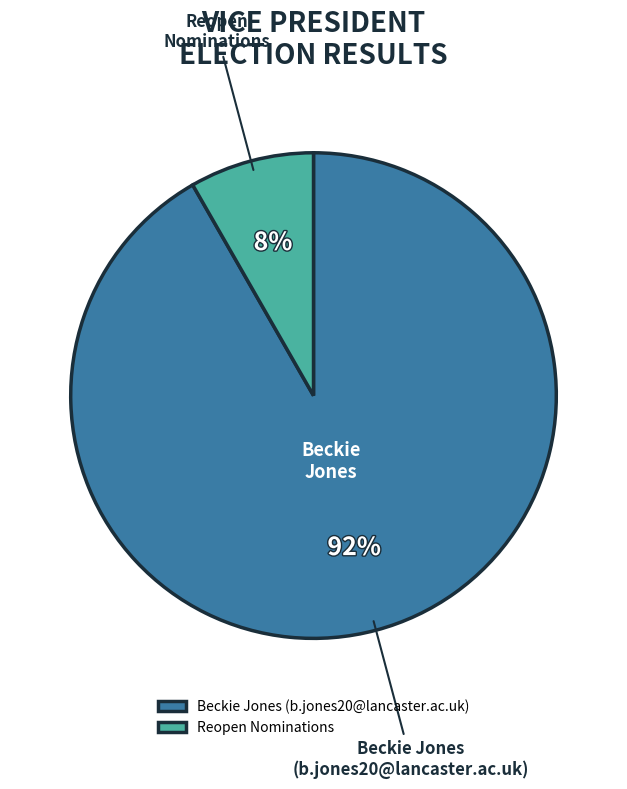

Which slice is the smallest?

Reopen Nominations